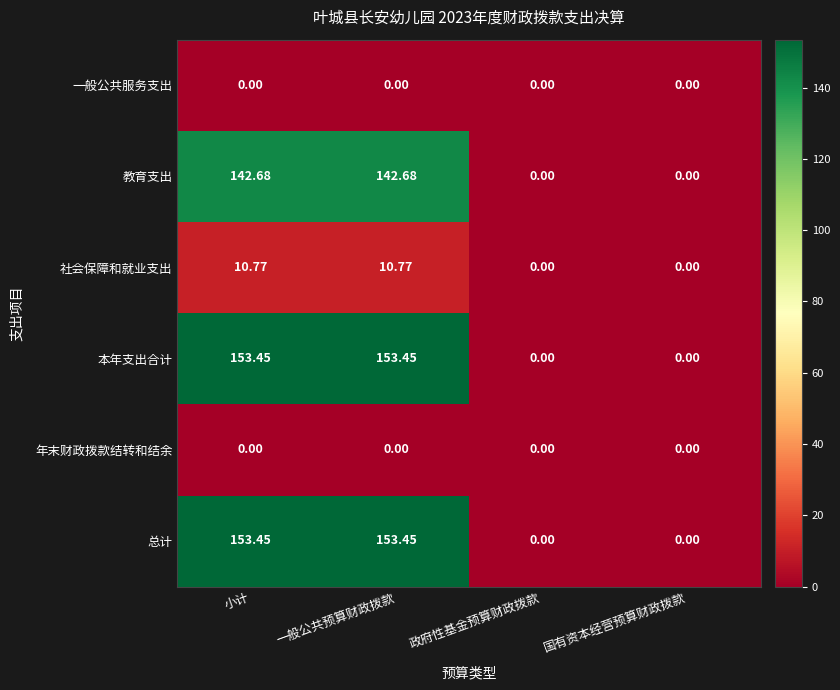

At which label does 教育支出 first exceed 142?

小计